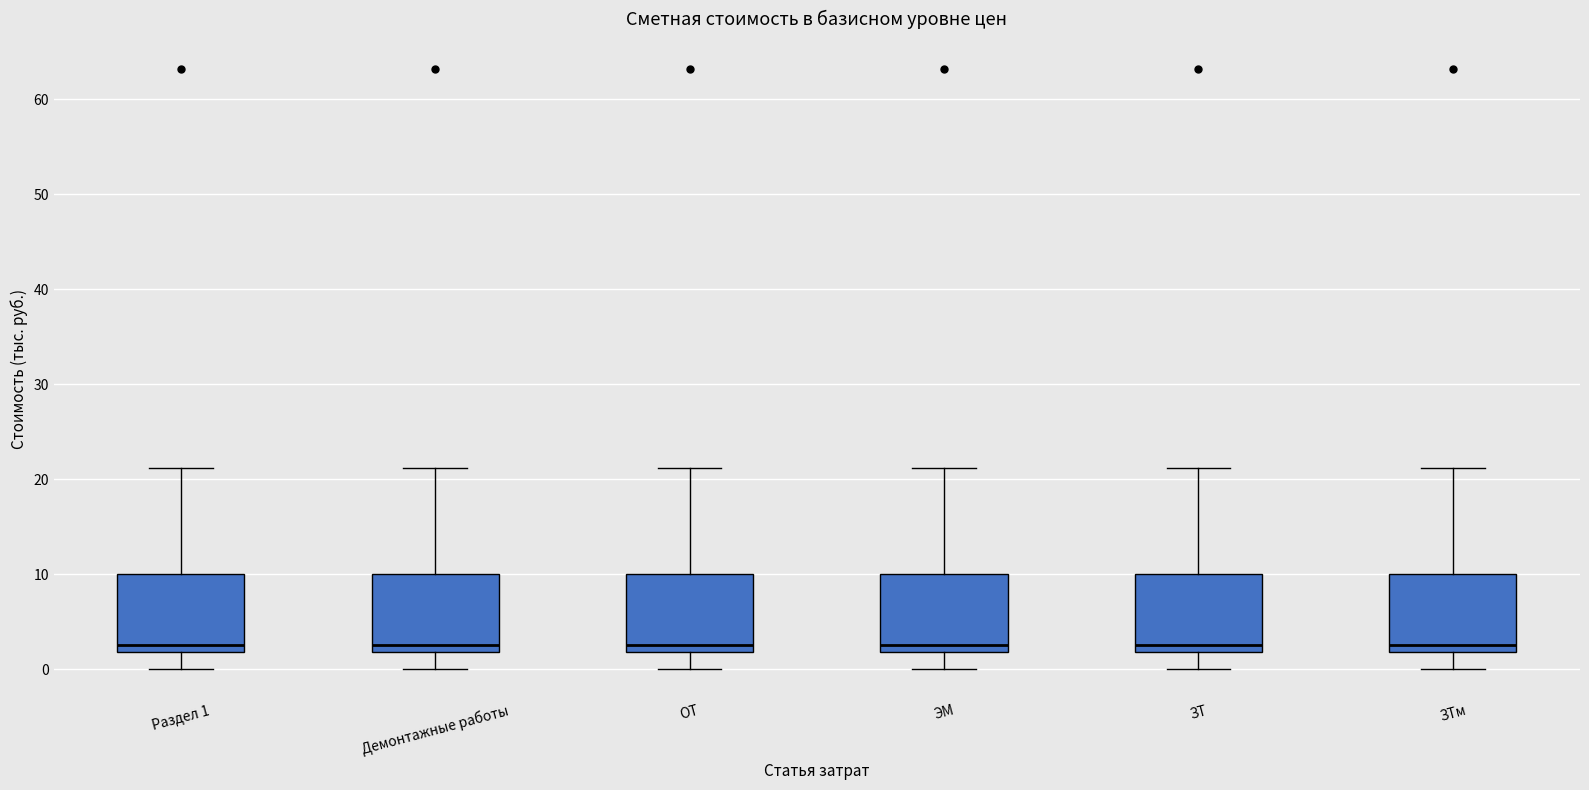

Where does the median line of the box for Демонтажные работы sit on the y-axis? The values are not printed on the chart, so give them approximately, as read against the axis.

3